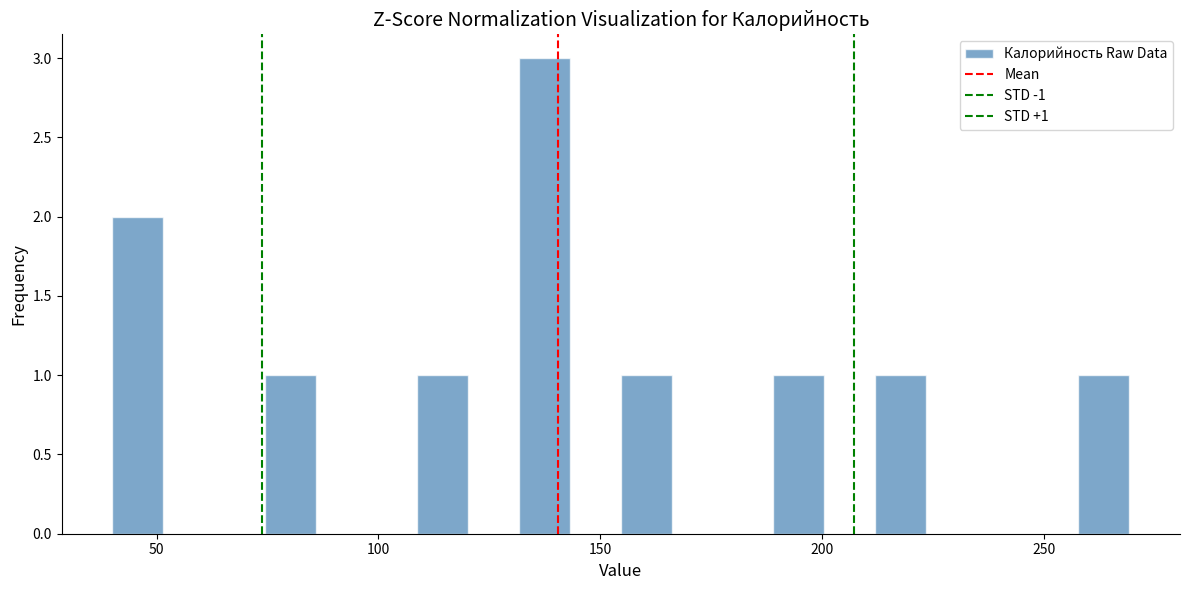

Read against the x-axis, roughly where is the centre of the tallest bar?

135